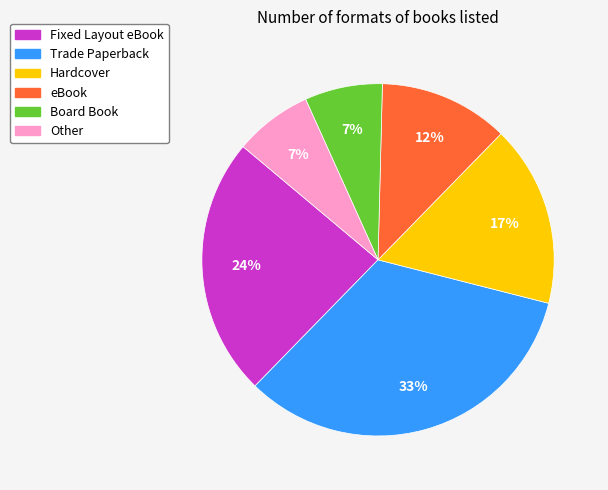

Which category has the biggest portion of the pie?

Trade Paperback